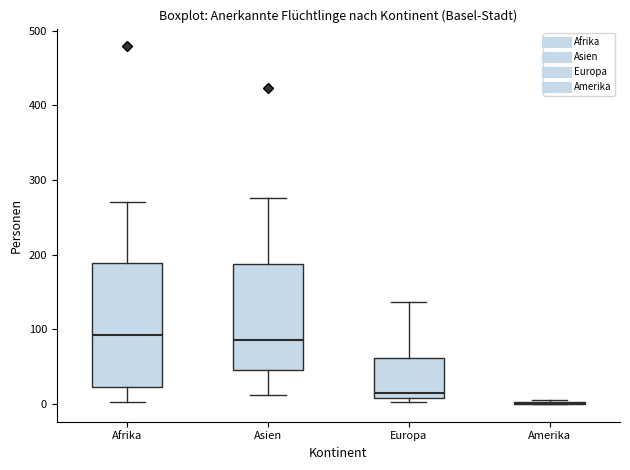

Comparing the boxes themselves (not the whiskers), which one is the tallest?

Afrika